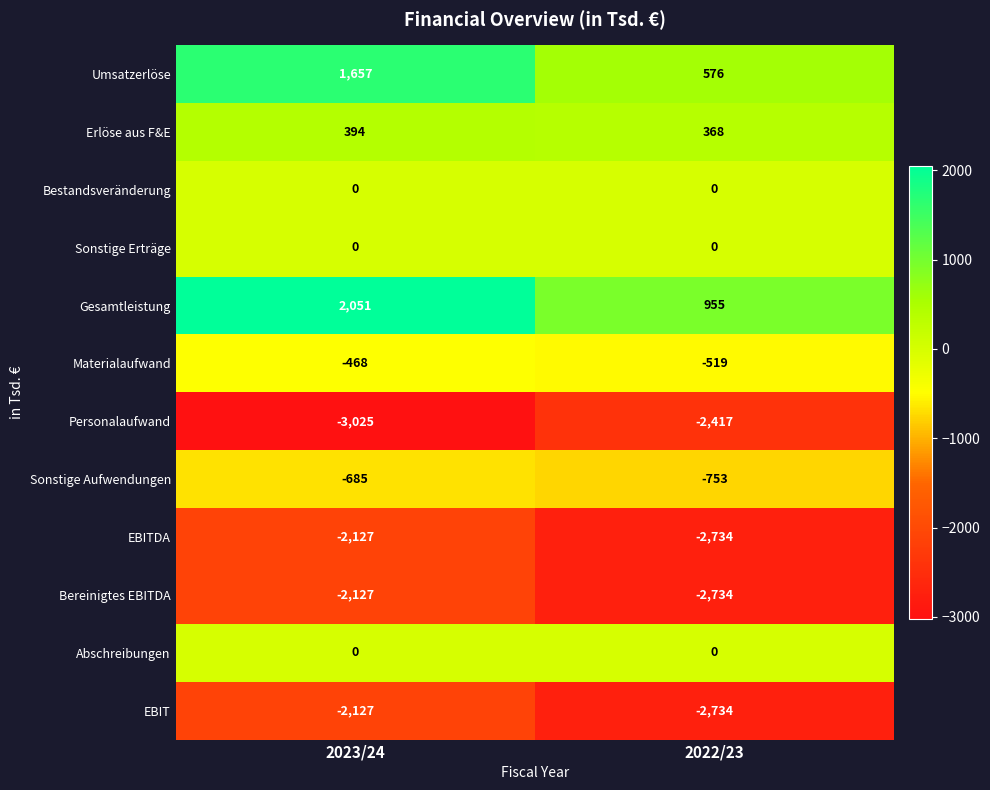

True or false: Umsatzerlöse has a value of 1022 at 2022/23.

False